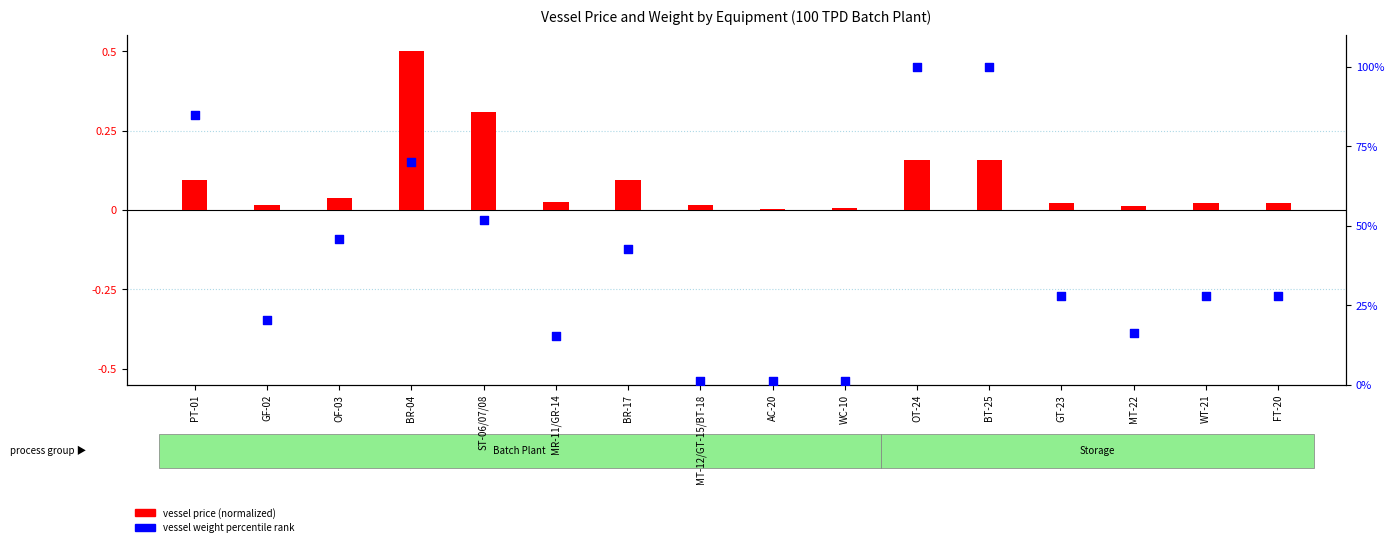

Which series has the largest total across all categories?

vessel weight percentile